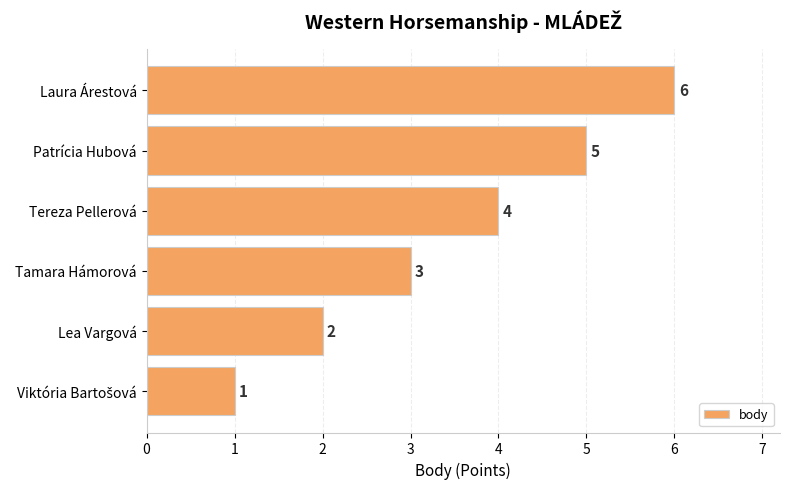

What is the label of the 3rd bar from the bottom?

Tamara Hámorová